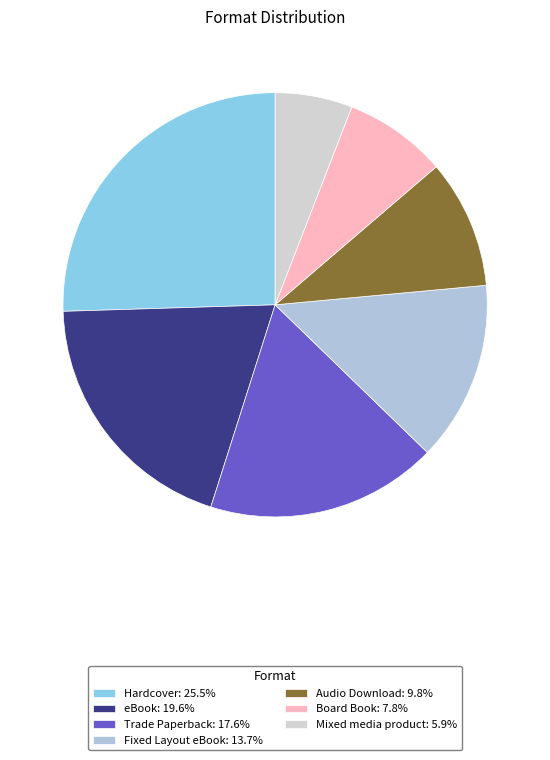

Rank the categories by value from lowest to highest.

Mixed media product, Board Book, Audio Download, Fixed Layout eBook, Trade Paperback, eBook, Hardcover